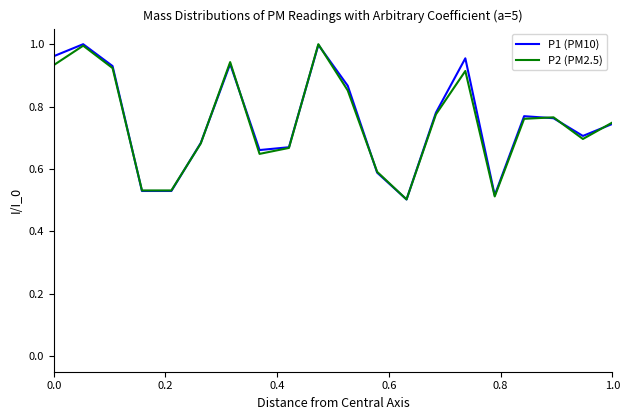

What is the lowest value of the P1 (PM10) series?

0.5